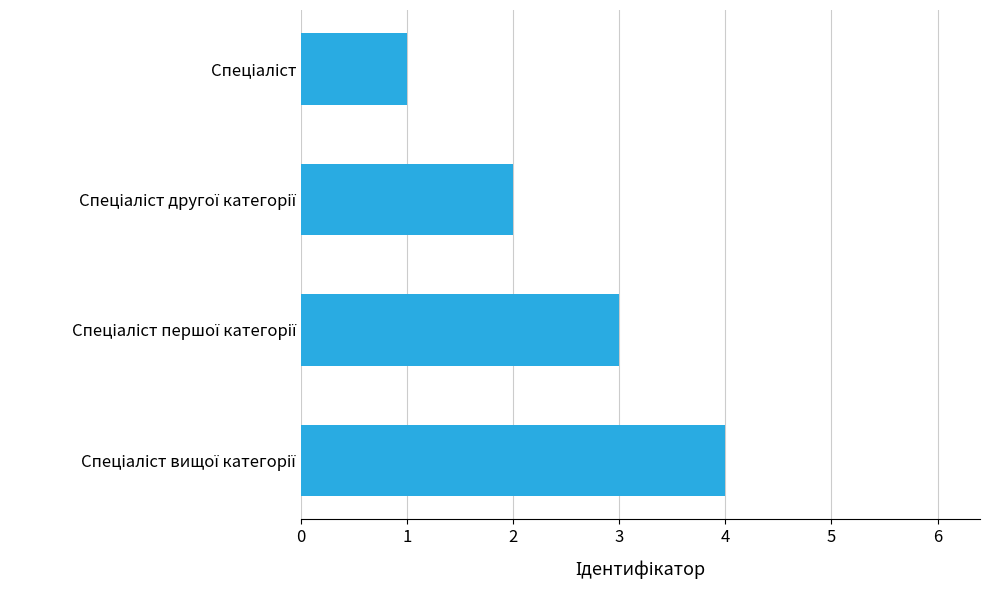

What is the maximum value shown in the chart?

4